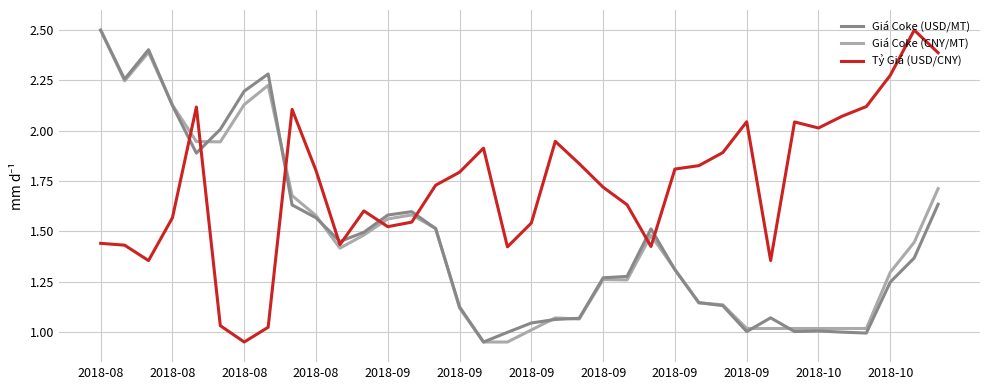

Which series has the largest total across all categories?

Tỷ Giá (USD/CNY)